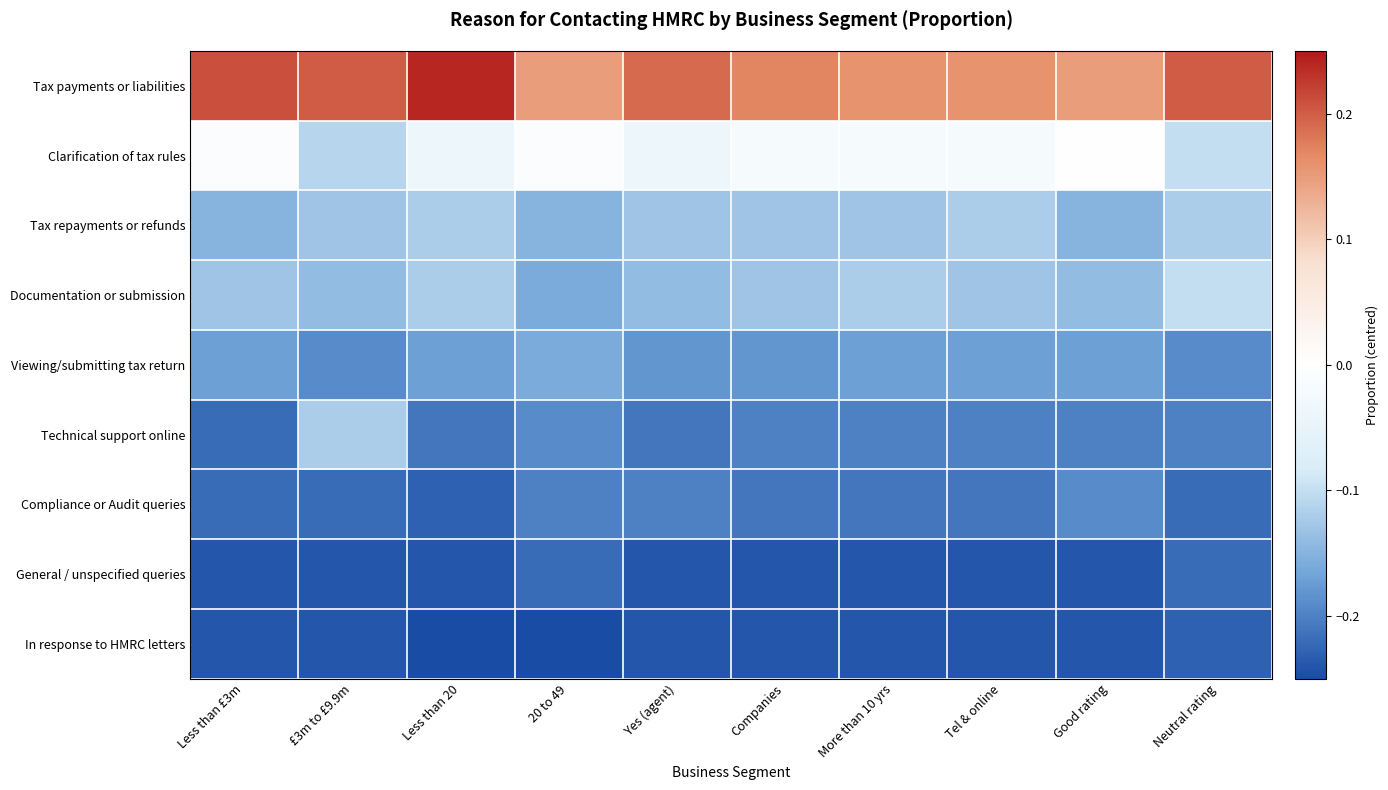

What is the spread (max minus min) of values at Neutral rating?

0.4